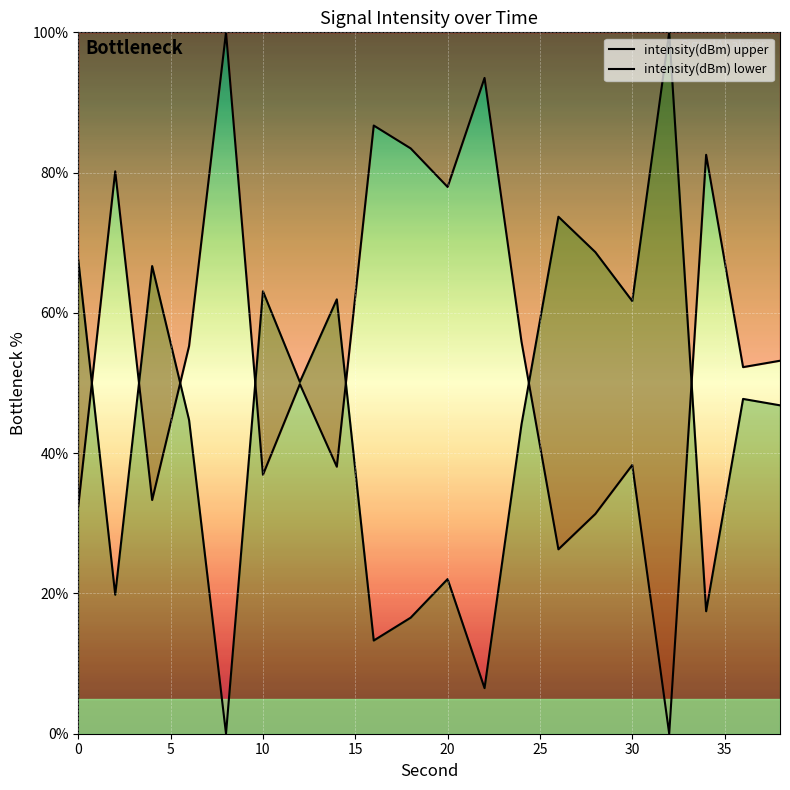

List the labels in order of value, smallest first.

32, 26, 28, 0, 4, 10, 14, 30, 12, 36, 38, 6, 24, 20, 2, 34, 18, 16, 22, 8